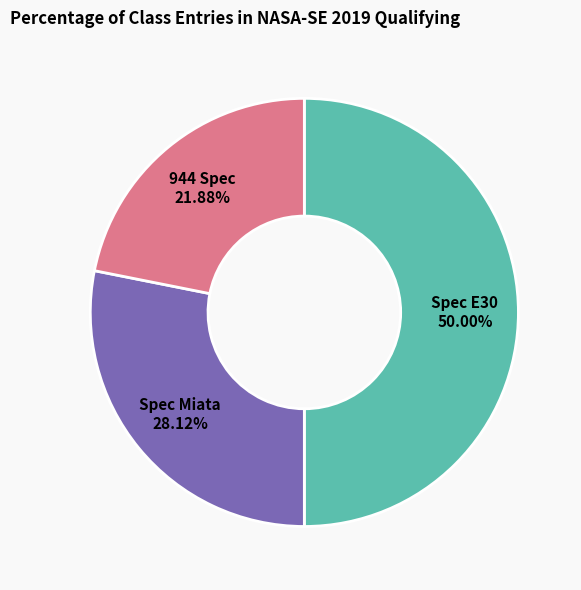

The Spec Miata slice represents 28% of the pie. True or false?

True